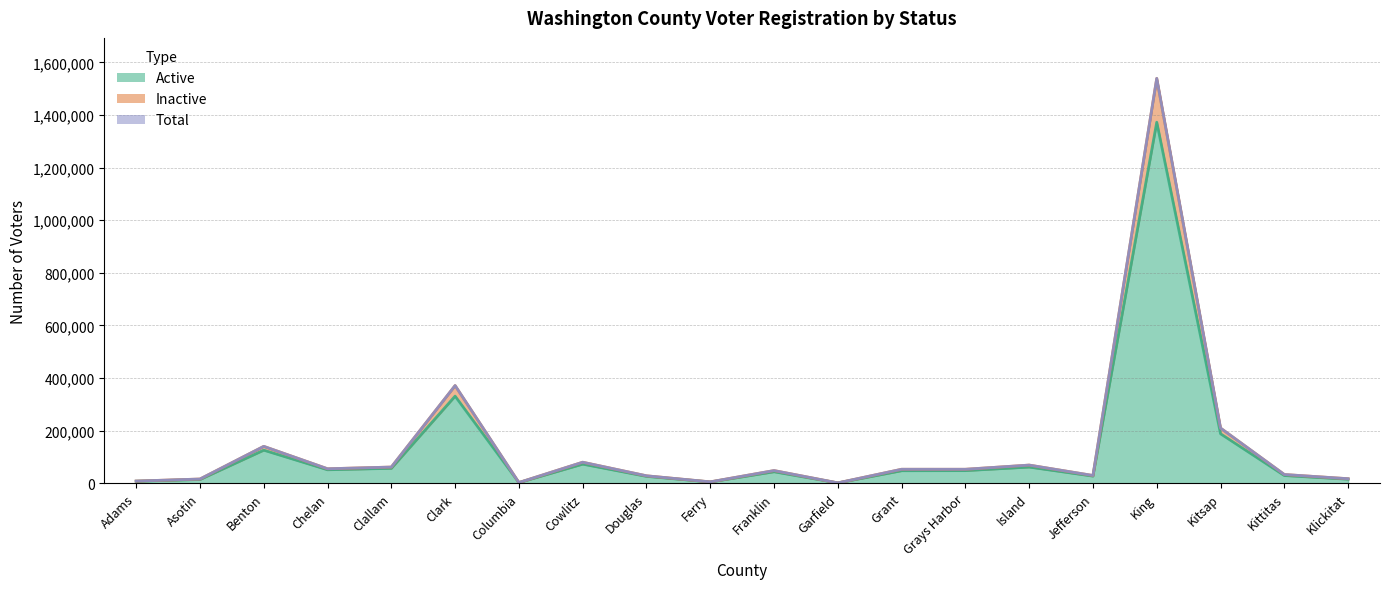

Does the chart display data point markers on the line(s)?

No